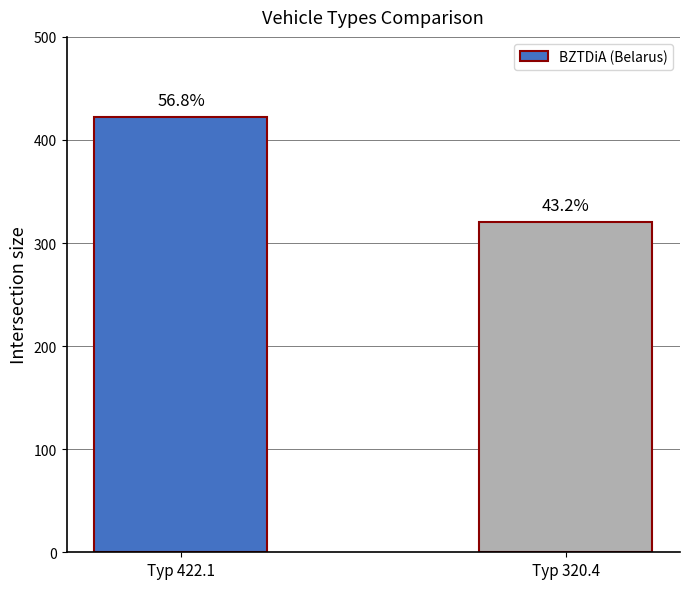

What is the difference between the maximum and minimum values?

101.7